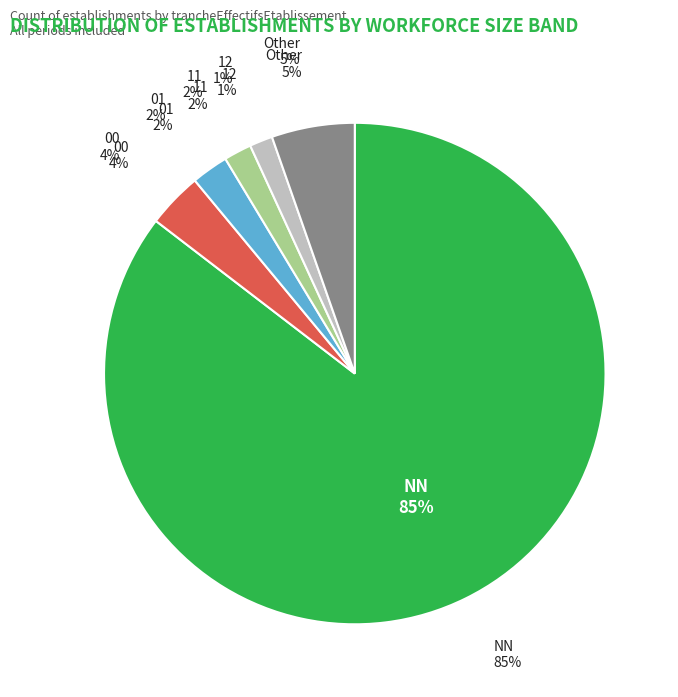

Which category has the smallest portion of the pie?

12